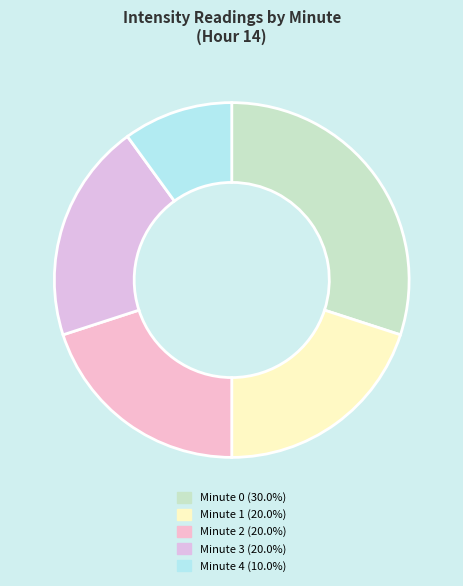

Combined, do Minute 1 and Minute 0 account for over 50%?

No